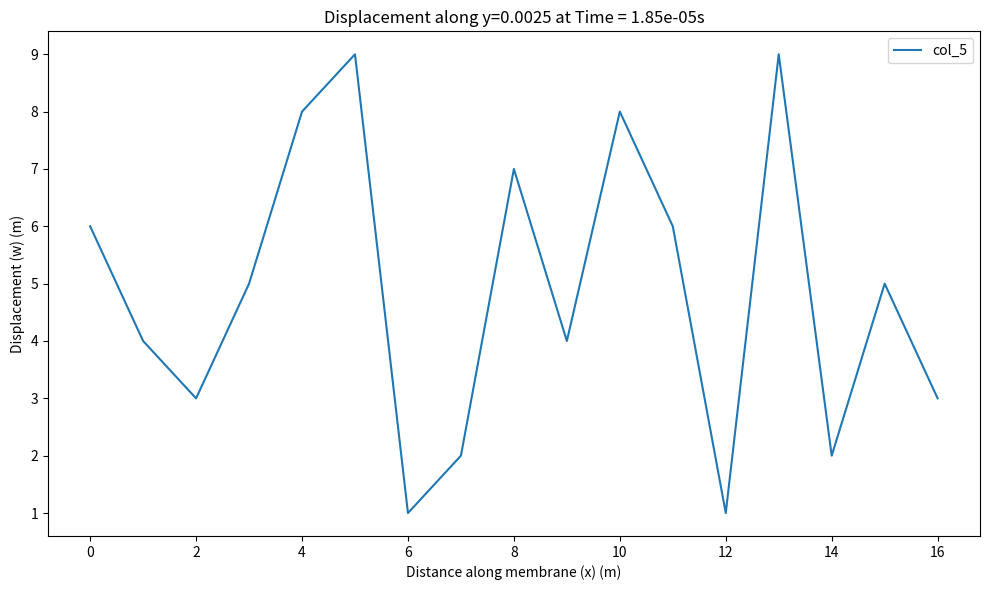

What is the greatest value displayed?

9